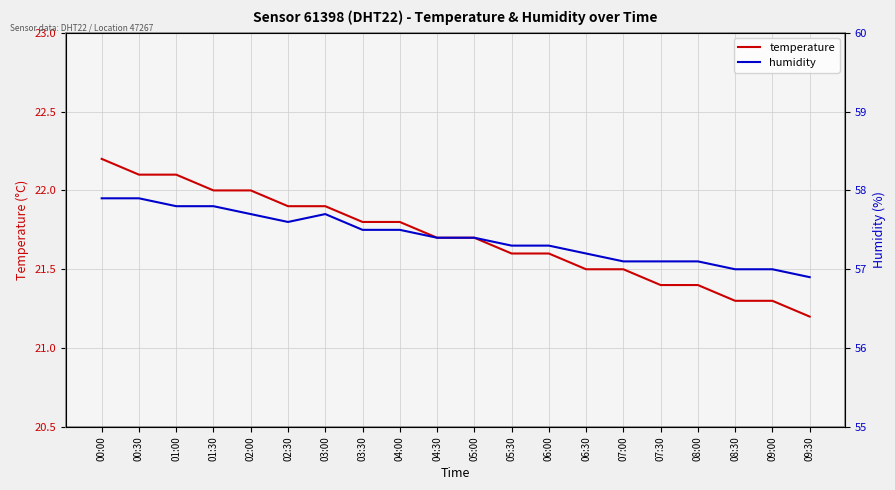

True or false: temperature and humidity intersect in this chart.

False